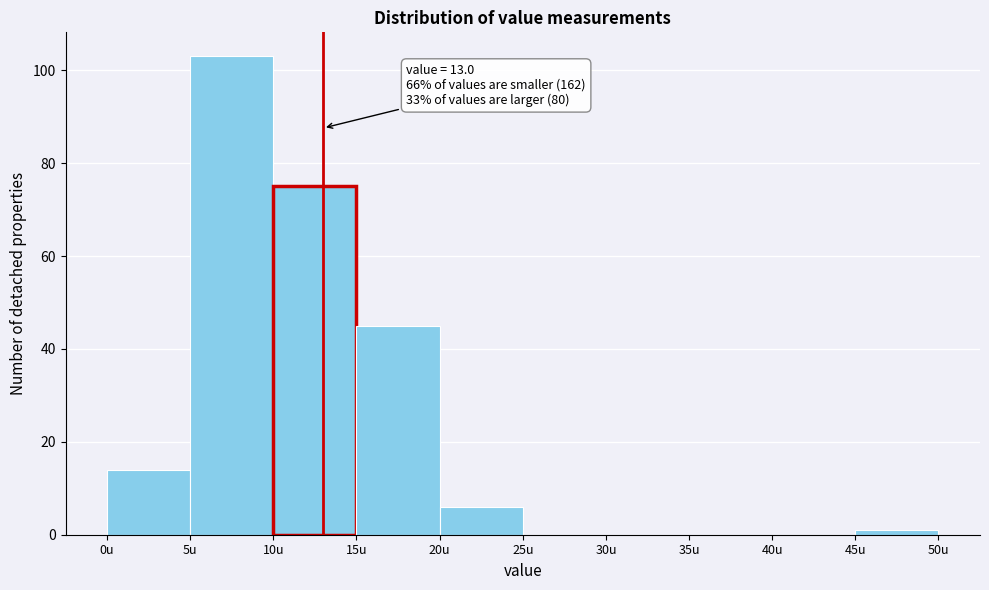

Over which range of the x-axis is the bar tallest?

5 to 10